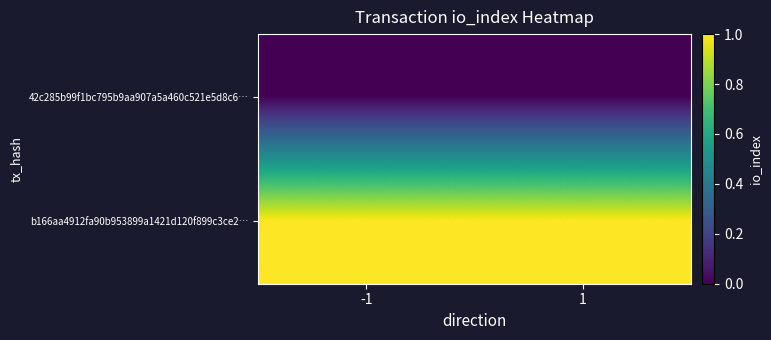

Between -1 and 1, which is larger?

-1